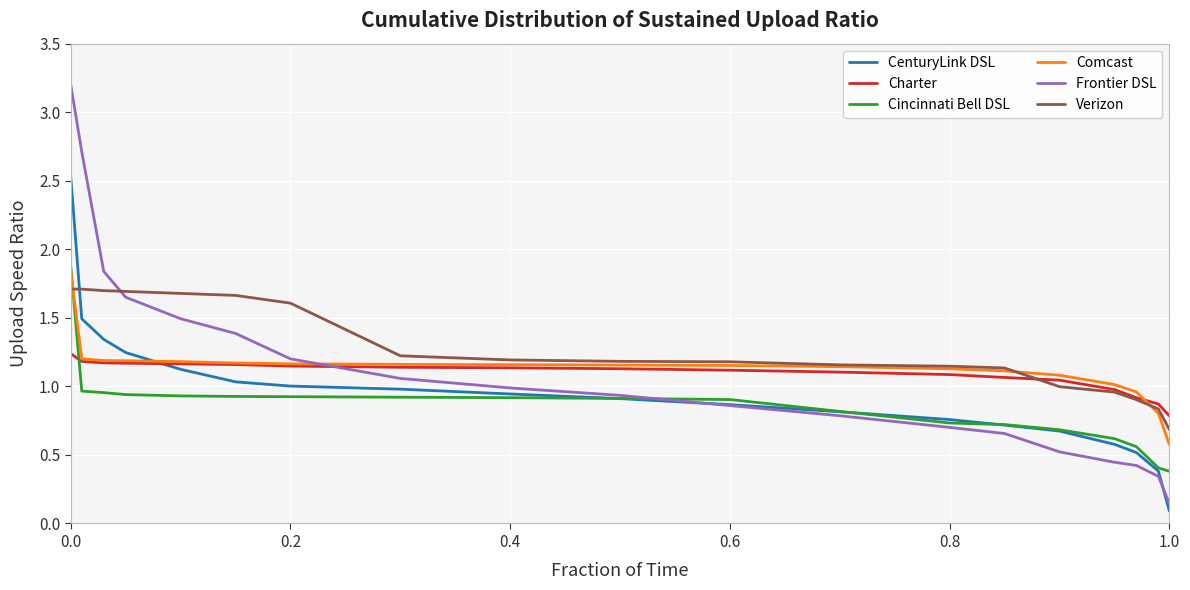

What is the greatest value displayed?

3.2